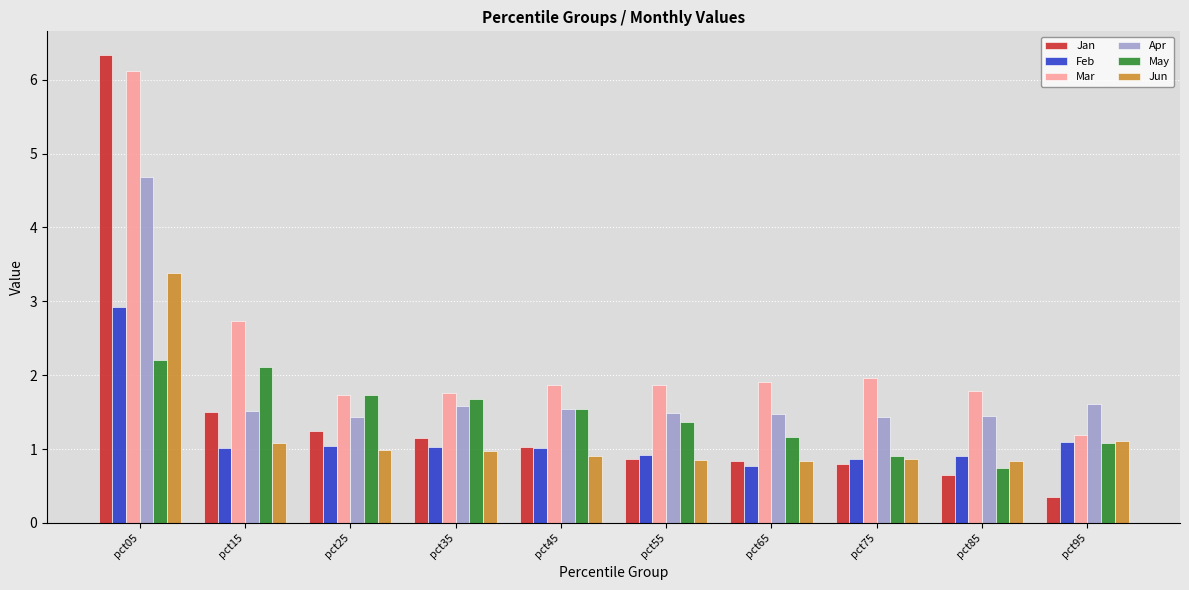

At which label does Feb first exceed 1?

pct05